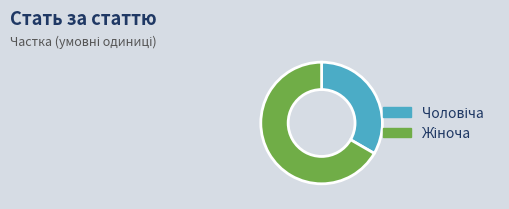

Does any single category account for the majority?

Yes